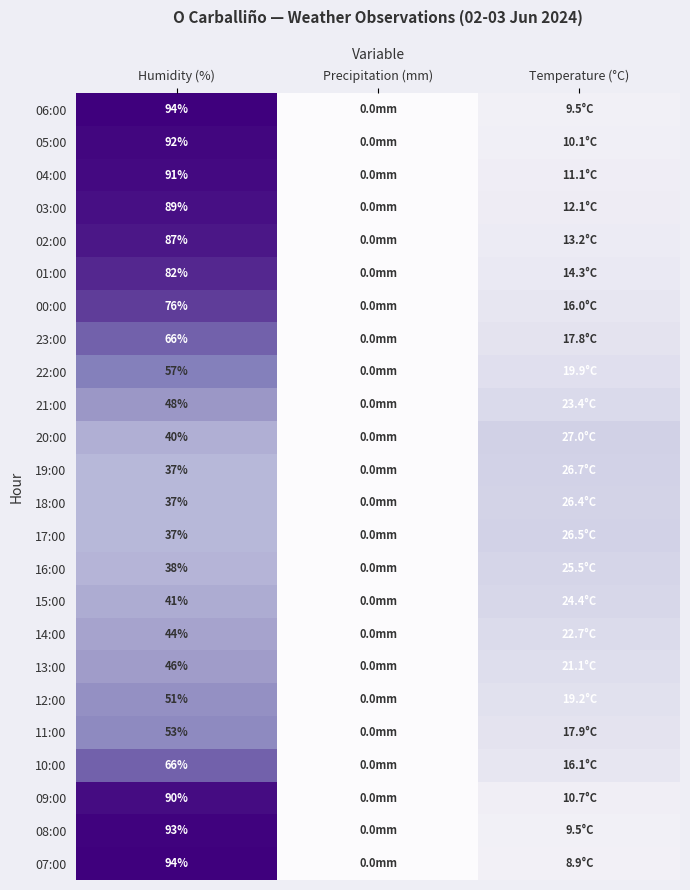

How many series are shown in this chart?

24